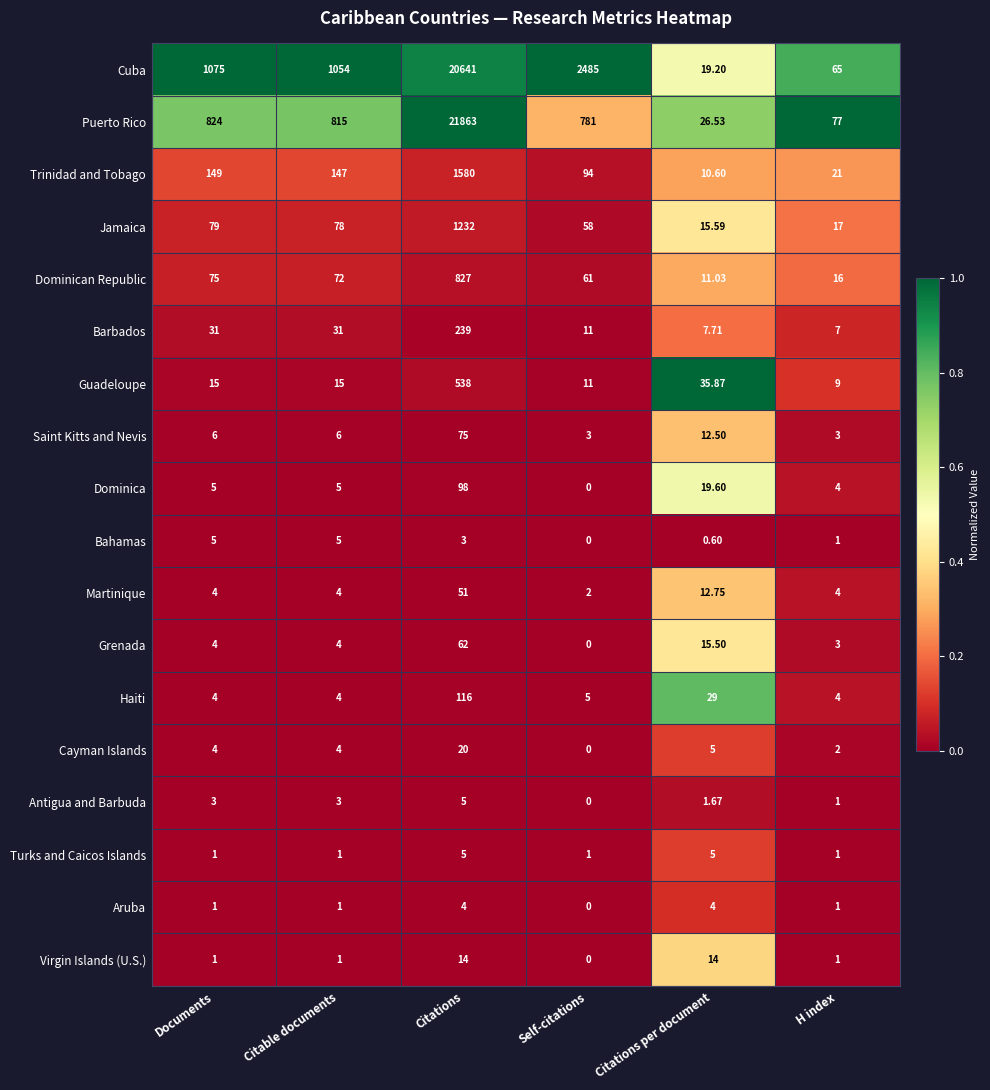

At which category does the chart reach its peak across all series?

Citations